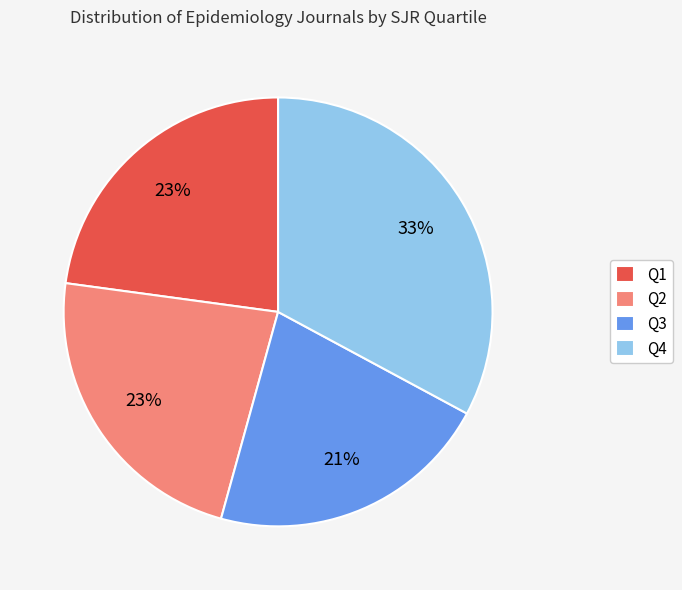

Is there a majority slice in this chart?

No